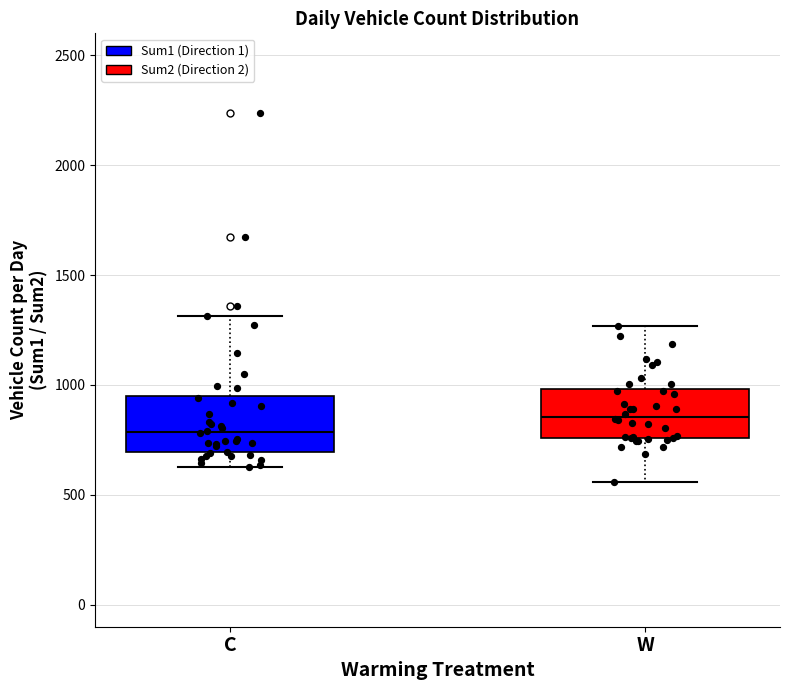

Reading left to right, read every box against the y-axis: the position of its median line, the range the box covers, and the ends of its whiskers. The values are not printed on the chart, so give them approximately, as read against the axis.

C: median 800, box 700 to 950, whiskers 650 to 1300
W: median 850, box 750 to 1000, whiskers 550 to 1250